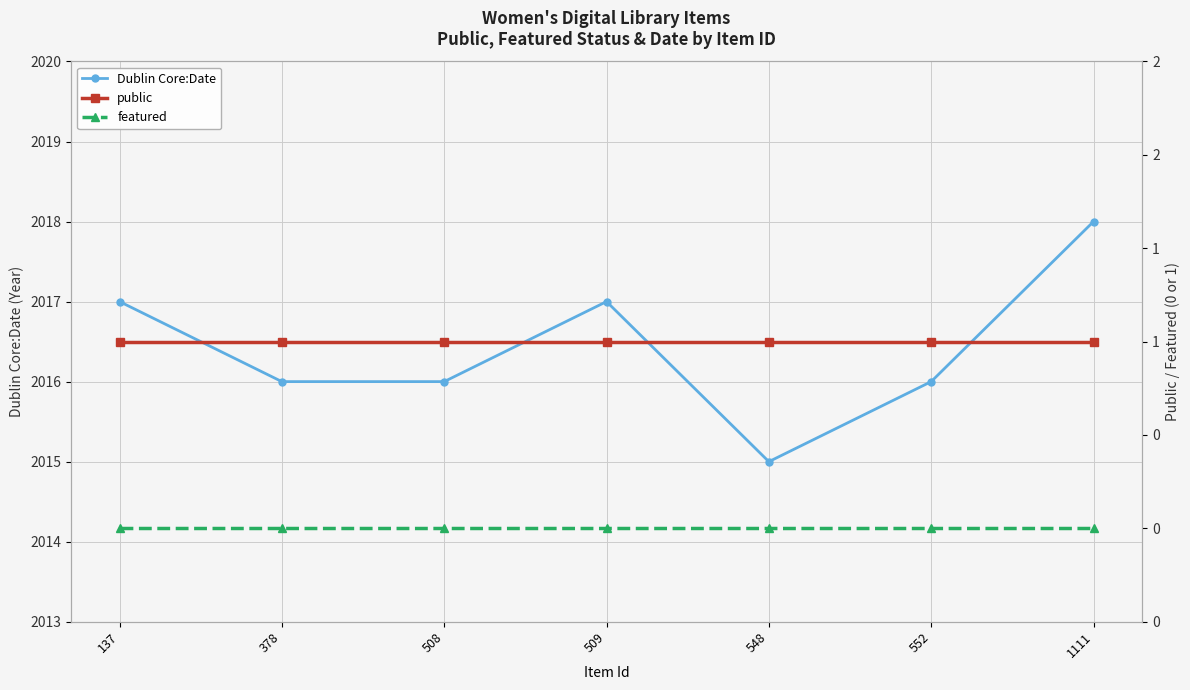

True or false: featured and public intersect in this chart.

False